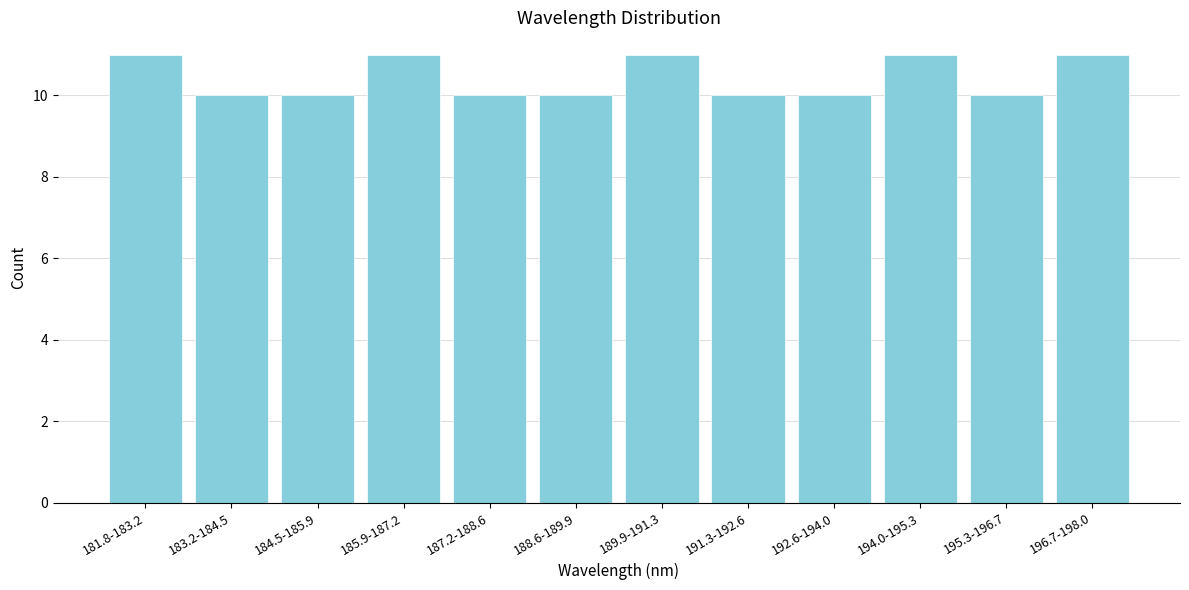

Reading right to left, list all the values displayed in this chart.

196.7-198.0=11	195.3-196.7=10	194.0-195.3=11	192.6-194.0=10	191.3-192.6=10	189.9-191.3=11	188.6-189.9=10	187.2-188.6=10	185.9-187.2=11	184.5-185.9=10	183.2-184.5=10	181.8-183.2=11